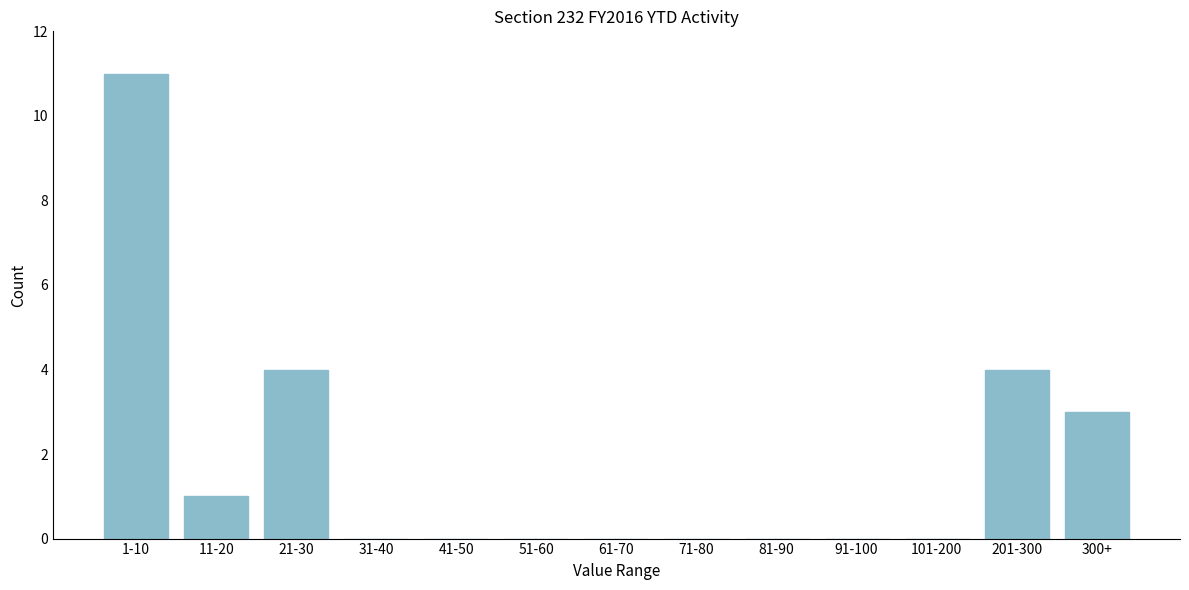

Reading left to right, list all the values displayed in this chart.

1-10=11	11-20=1	21-30=4	31-40=0	41-50=0	51-60=0	61-70=0	71-80=0	81-90=0	91-100=0	101-200=0	201-300=4	300+=3